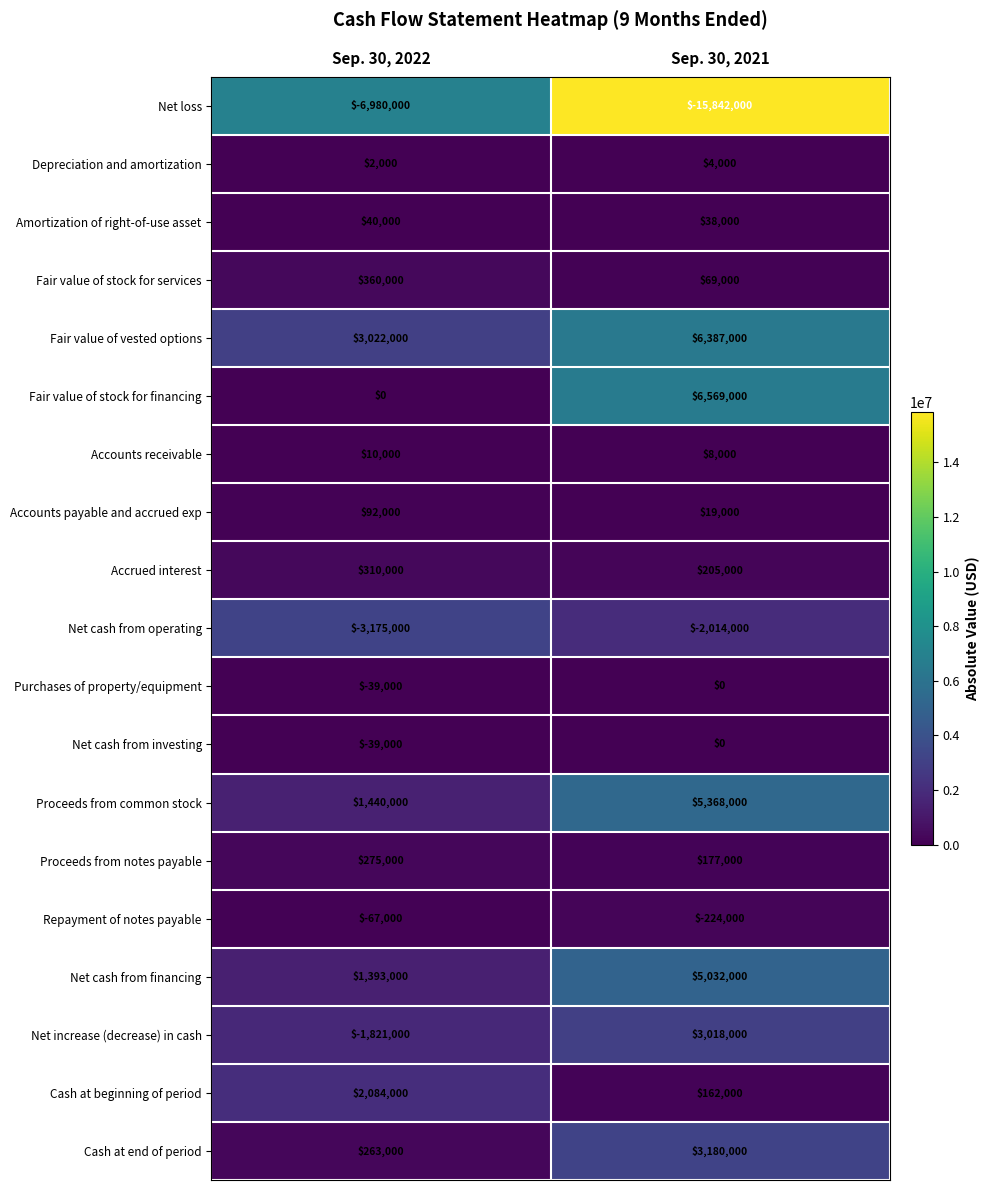

Is it true that Proceeds from notes payable equals 432480 at Sep. 30, 2022?

False